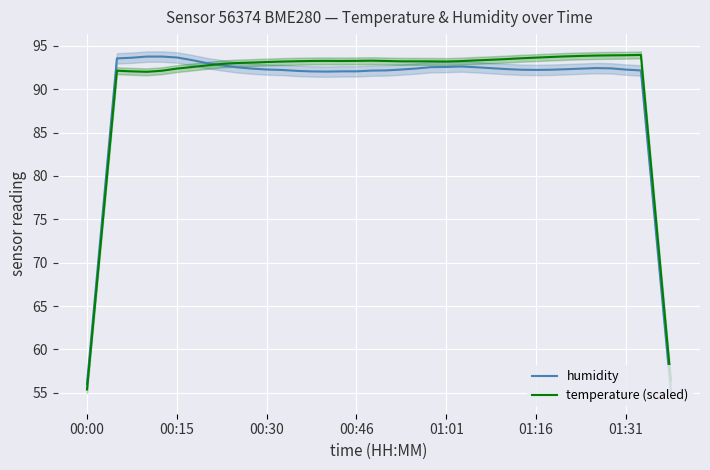

Between 33 and 38, which series saw the biggest shift?

humidity